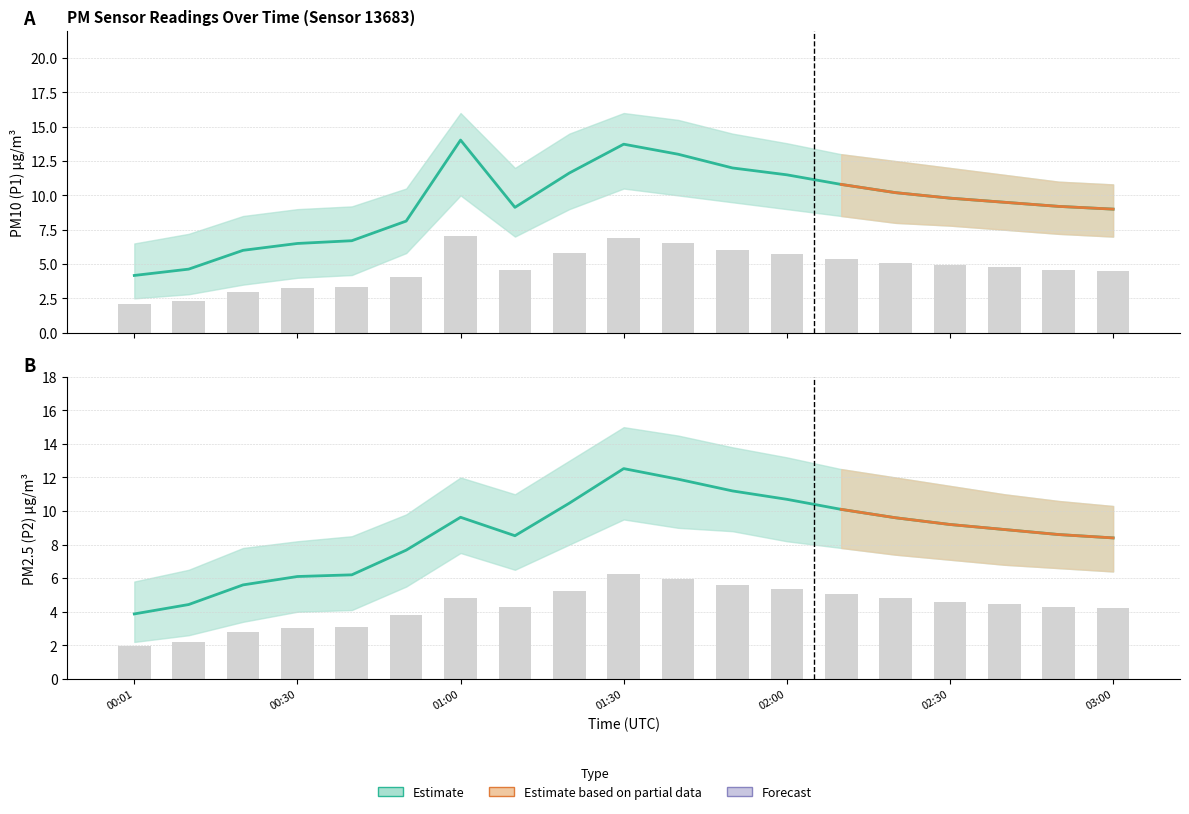

What is the difference between the P2 values at 00:10 and 00:50?

3.2